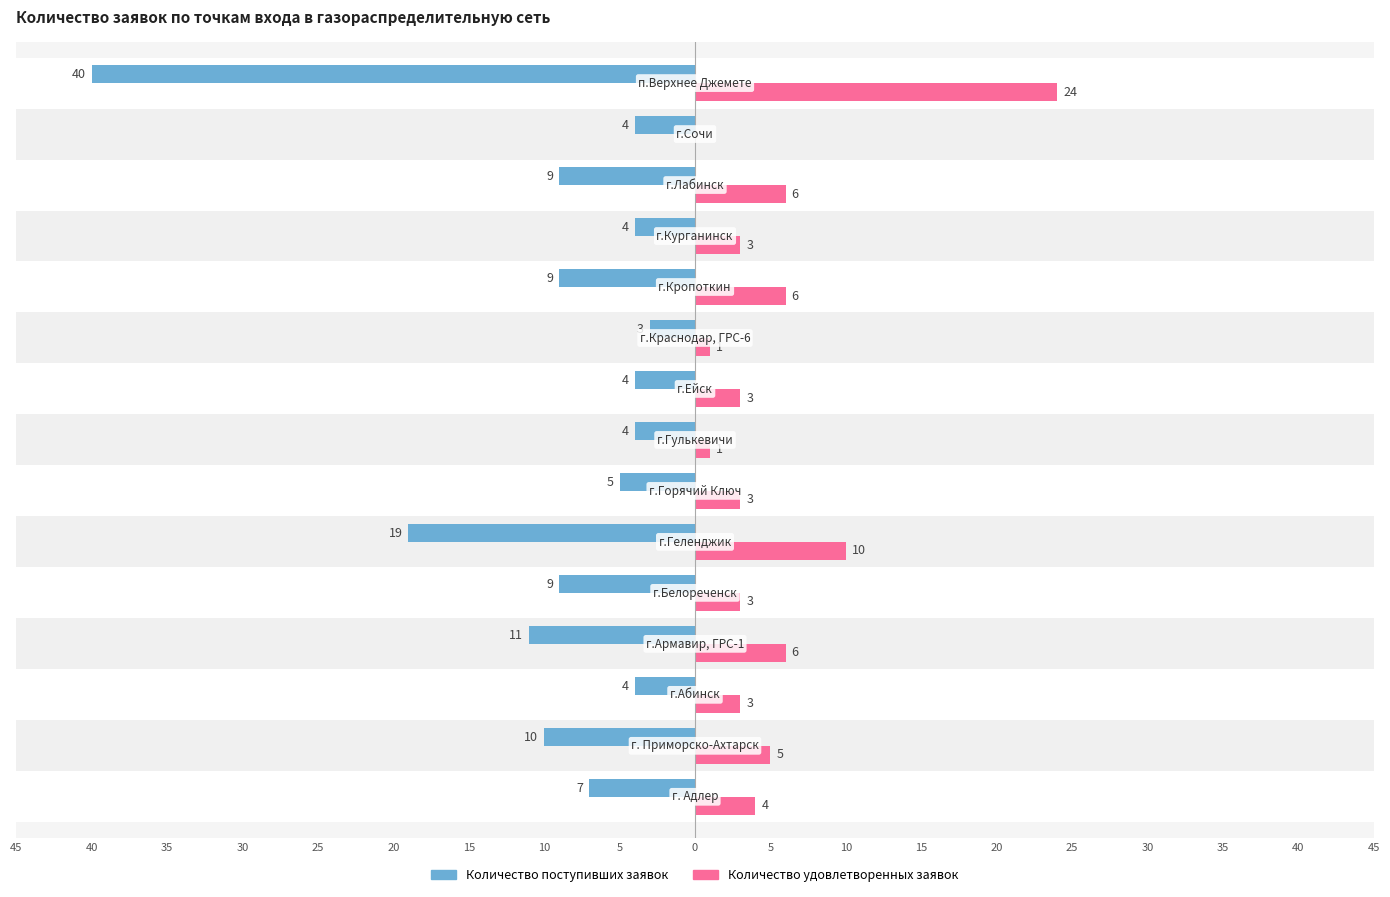

What are all the series names shown in the legend?

Количество поступивших заявок, Количество удовлетворенных заявок